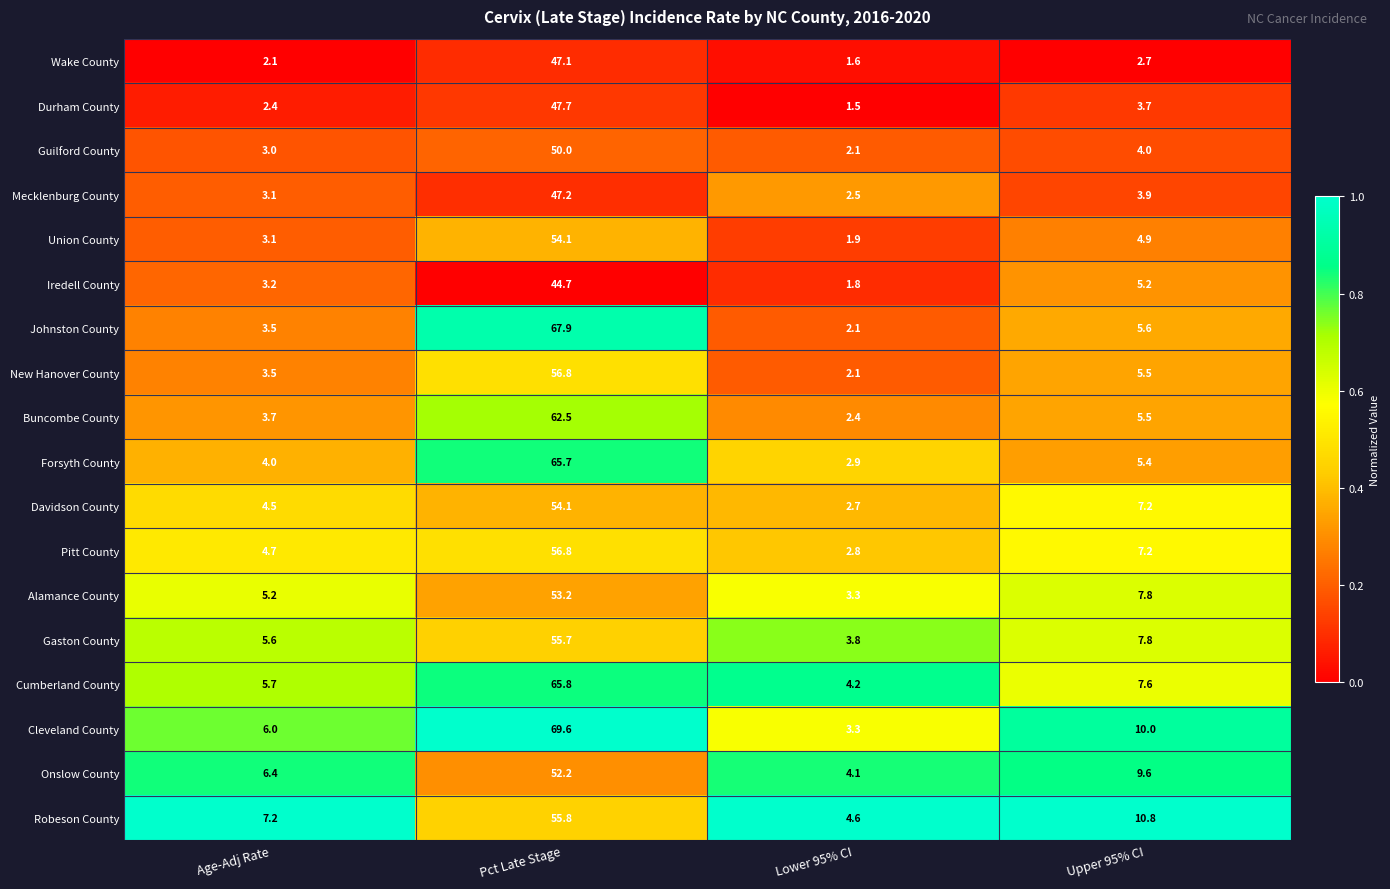

Rank the categories by Gaston County value from highest to lowest.

Pct Late Stage, Upper 95% CI, Age-Adj Rate, Lower 95% CI